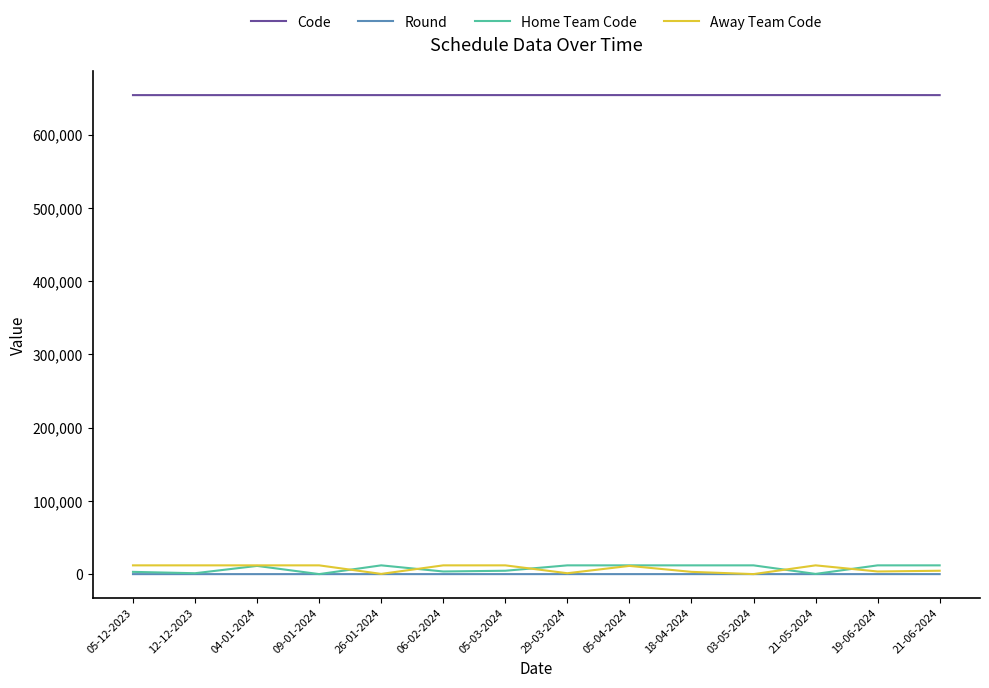

What is the difference between the Away Team Code values at 05-04-2024 and 03-05-2024?

11194